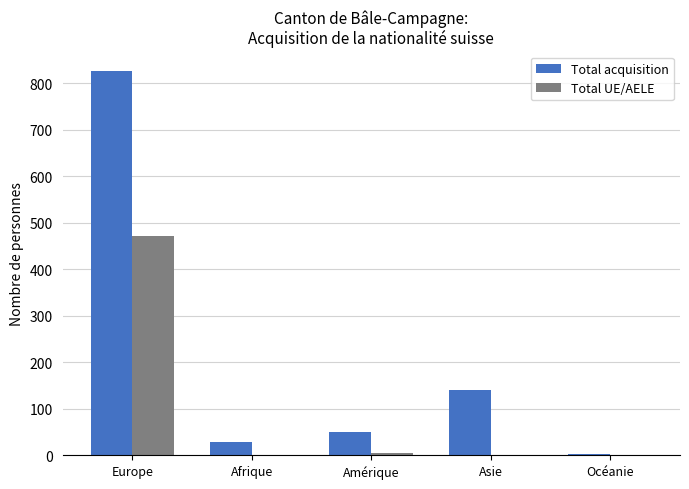

How many distinct data groups are displayed?

2